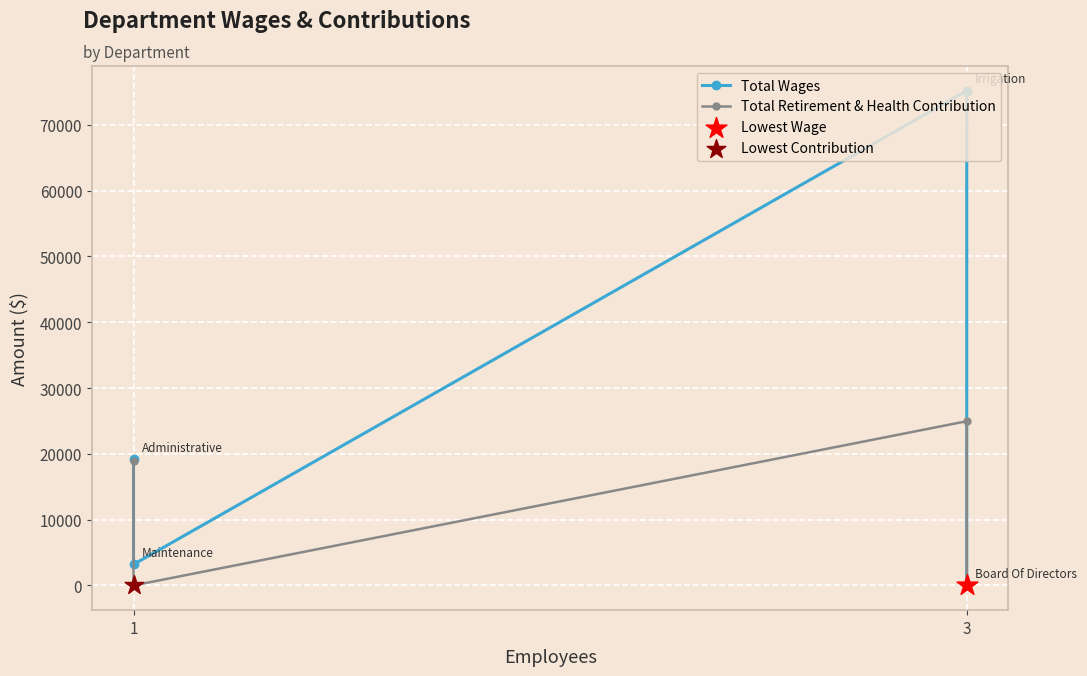

At how many categories does at least one series exceed 57547?

1